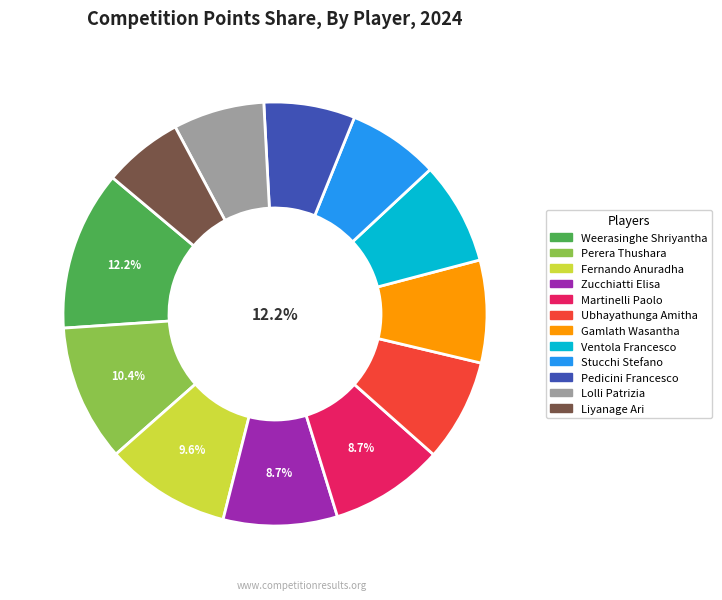

Which has a higher value, Weerasinghe Shriyantha or Pedicini Francesco?

Weerasinghe Shriyantha